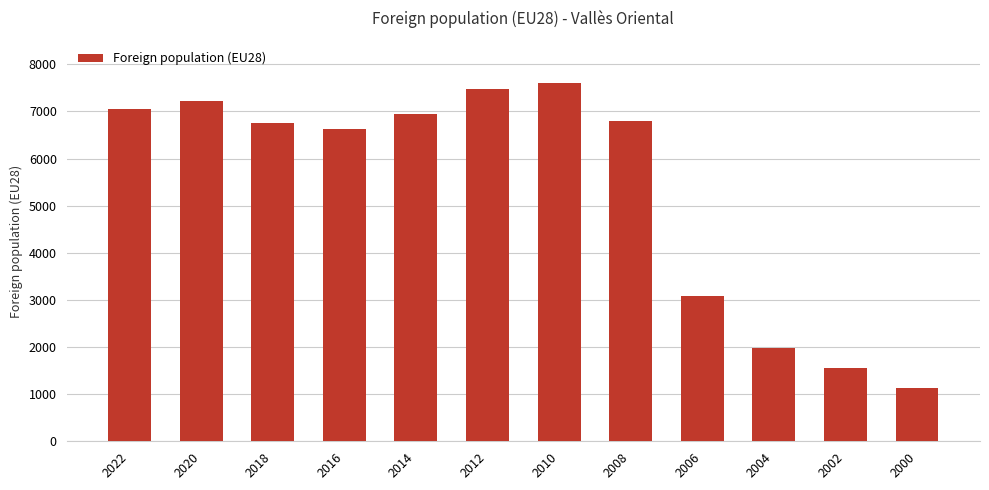

What is the sum of all values?

64206